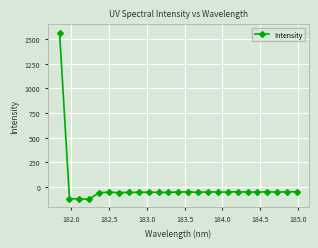

What is the value of the 7th point from the left?

-55.6